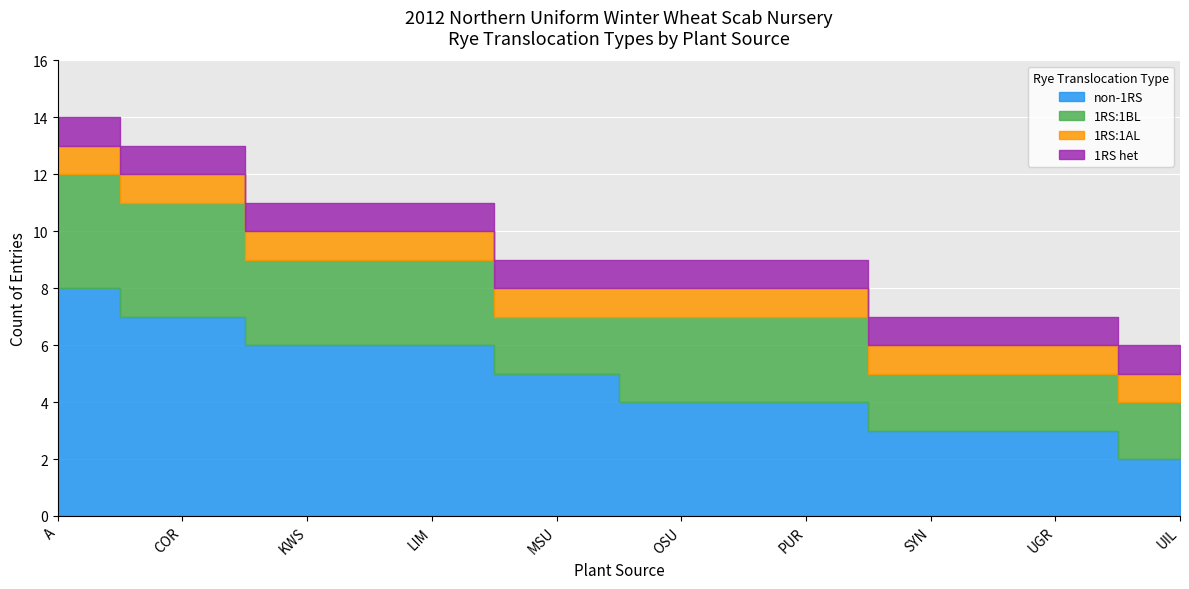

True or false: non-1RS and 1RS:1AL intersect in this chart.

False